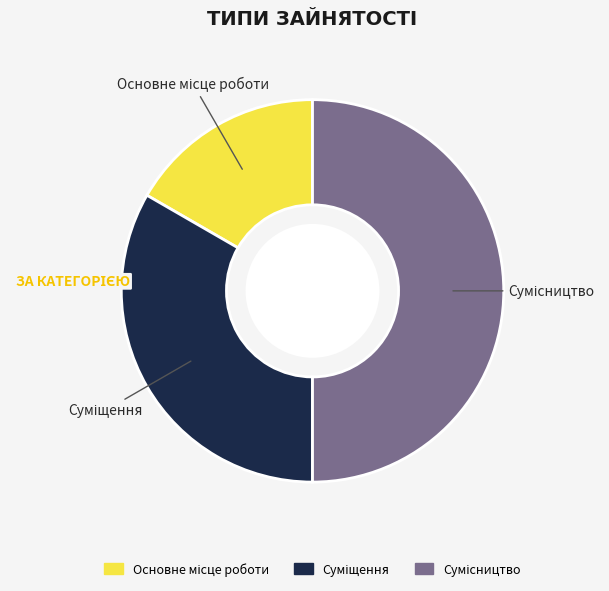

Is it true that Основне місце роботи is 17% of the pie?

True